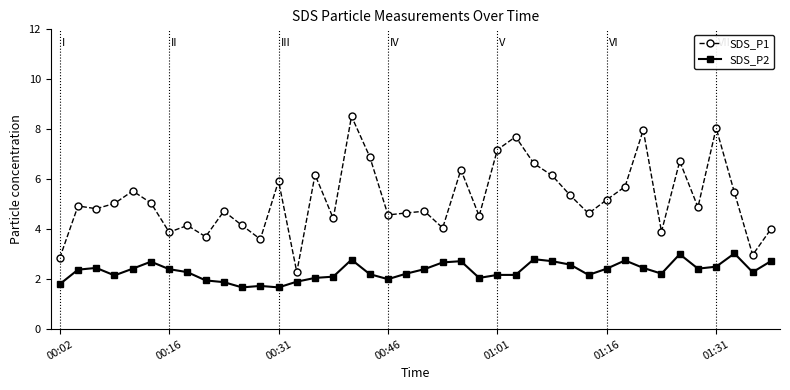

Which series has the largest range (max minus min)?

SDS_P1